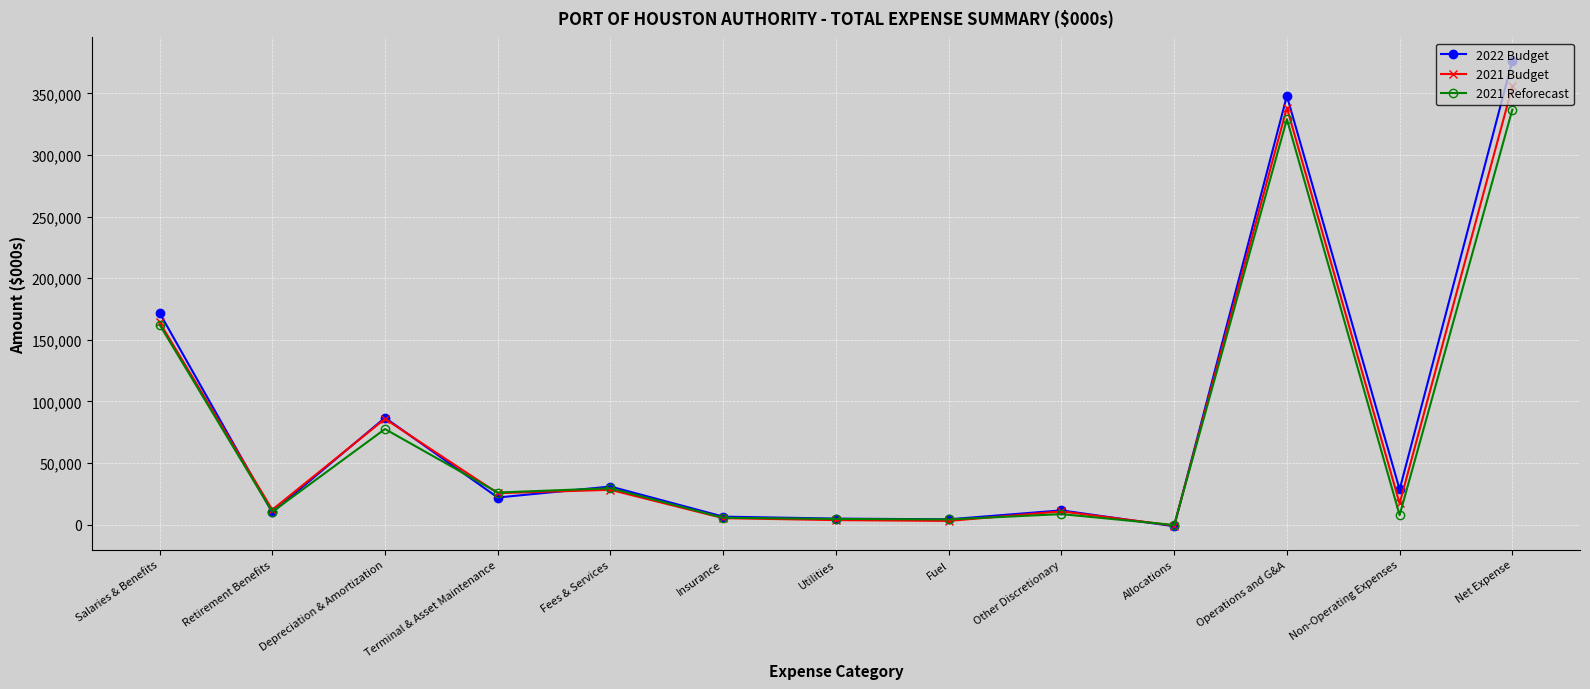

What is the spread (max minus min) of values at Other Discretionary?

3014